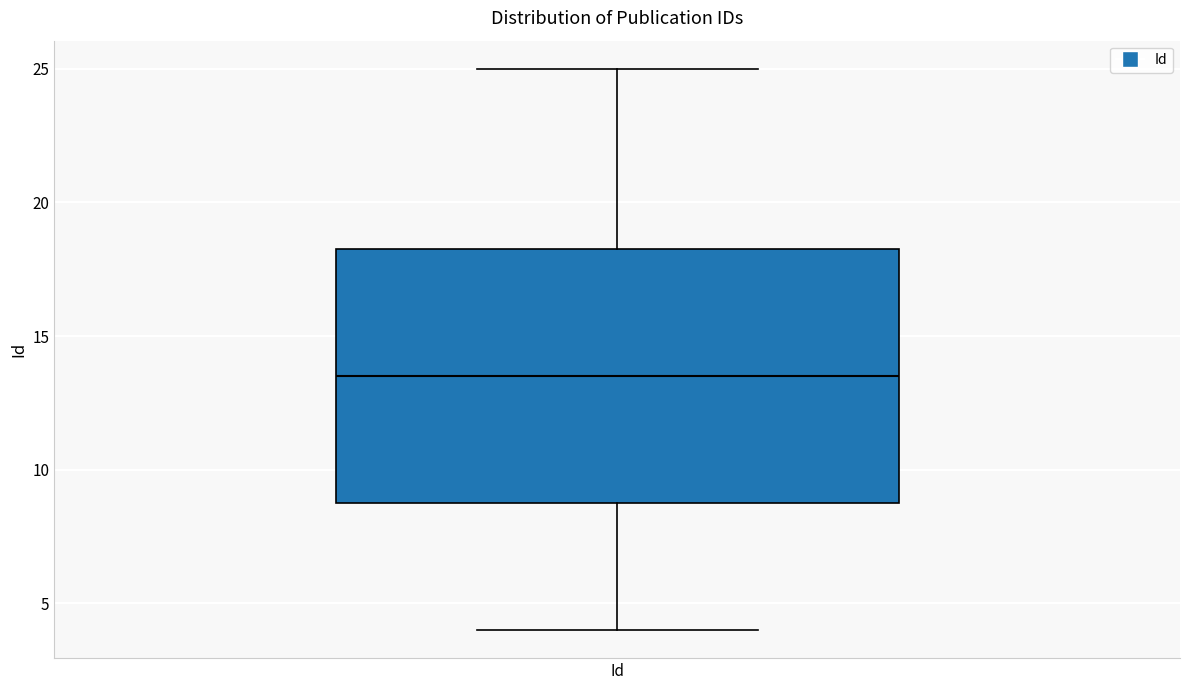

Where is the lower edge of the box for Id on the y-axis? The values are not printed on the chart, so give them approximately, as read against the axis.

9.0